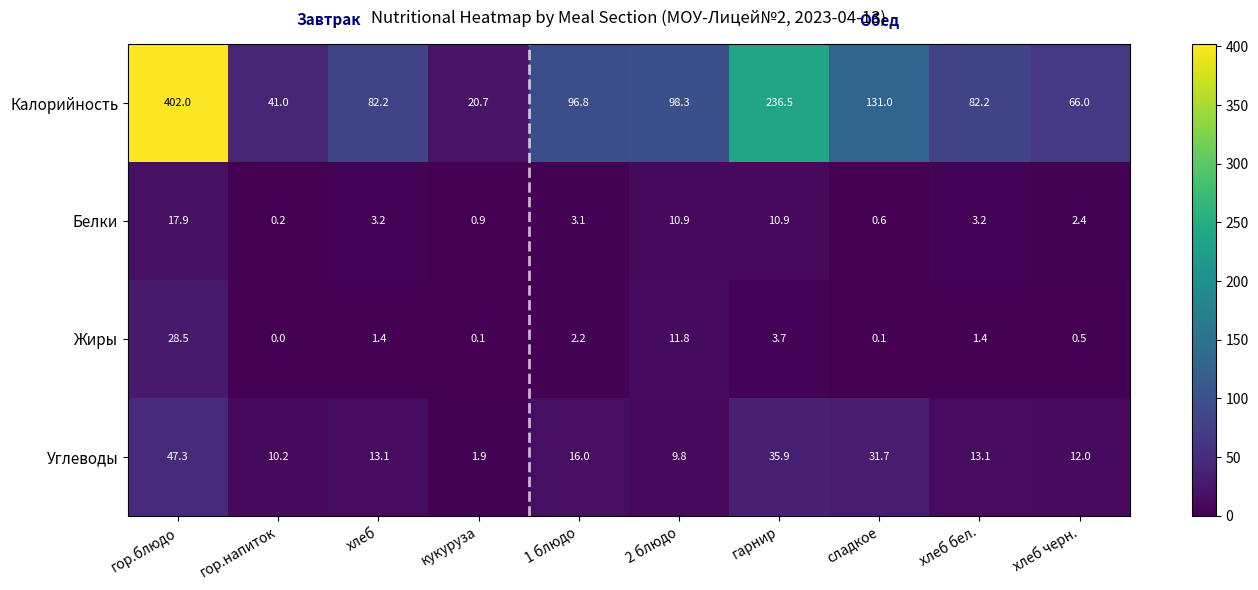

At хлеб черн., list the series in order from smallest to largest.

Жиры, Белки, Углеводы, Калорийность